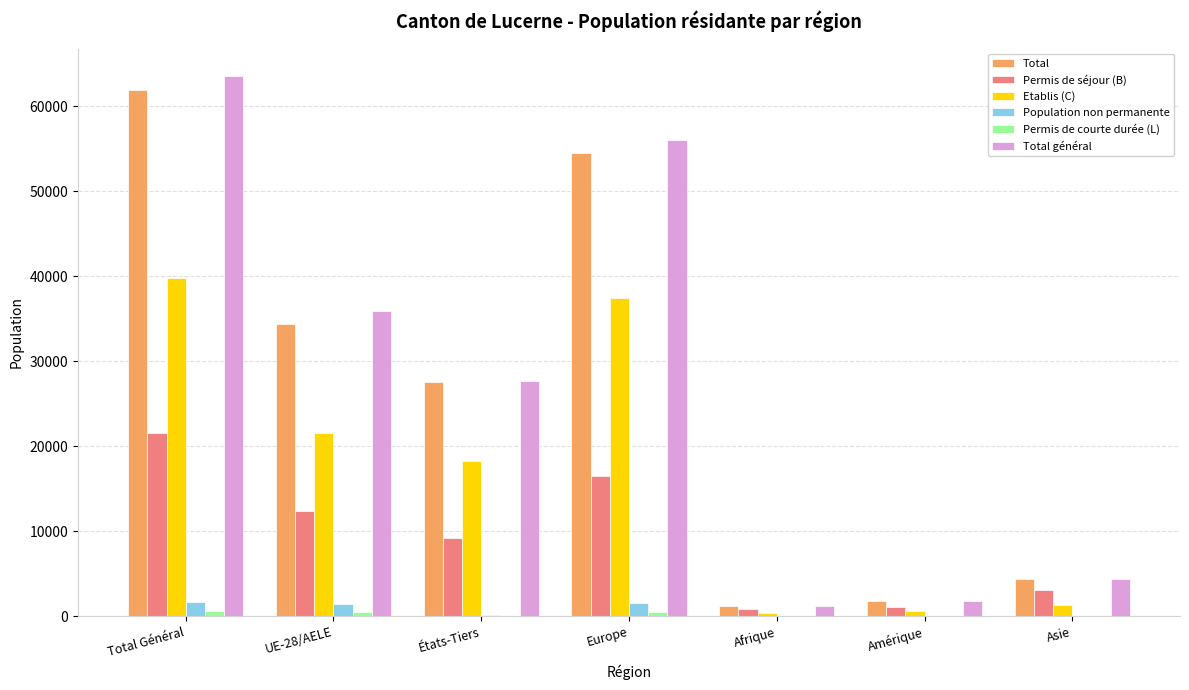

Between UE-28/AELE and États-Tiers, which series saw the biggest shift?

Total général